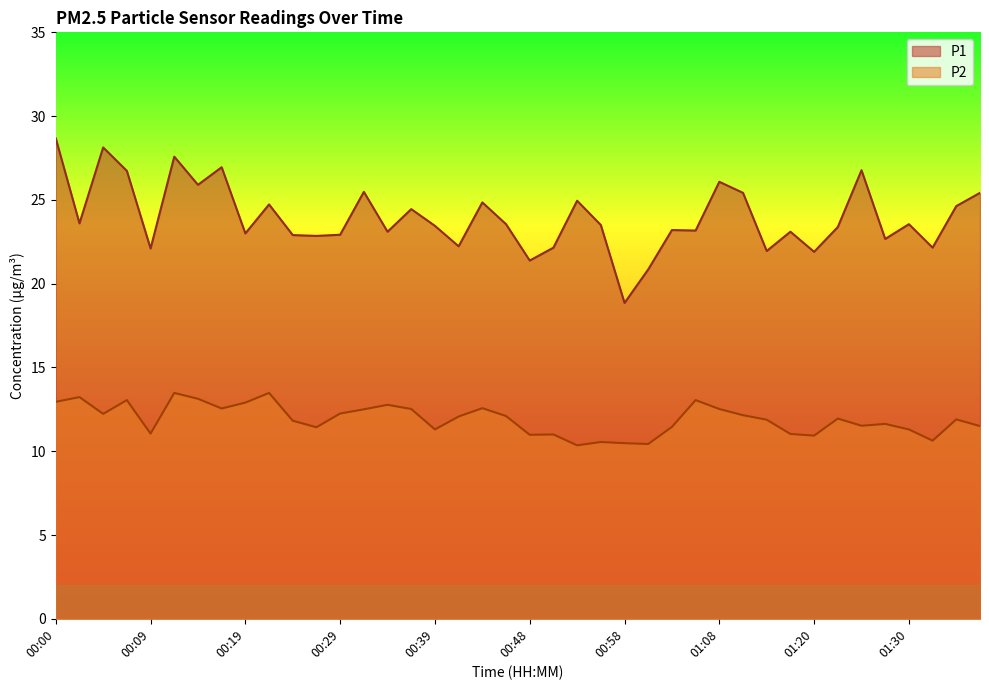

How many lines are shown in the chart?

2